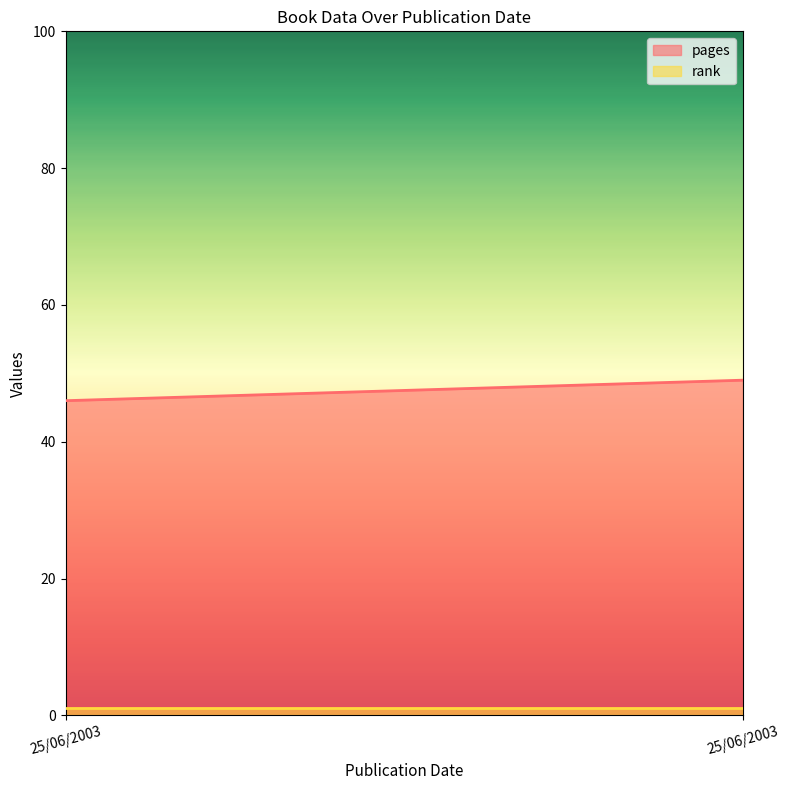

What is the sum of all pages values?

95